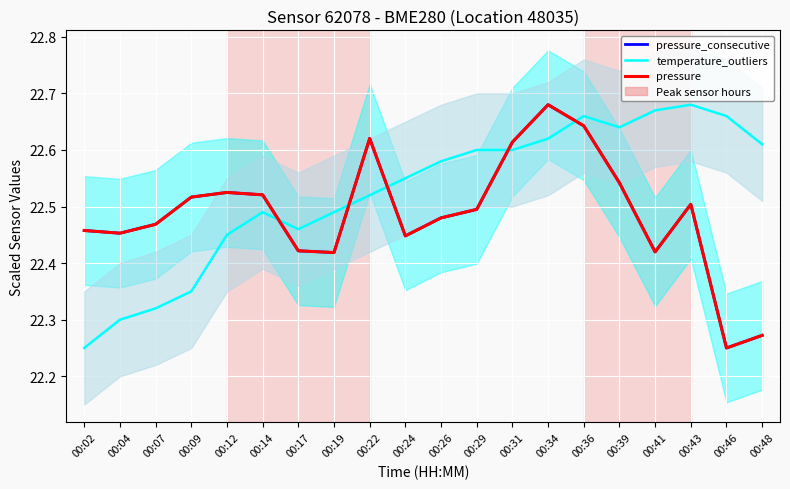

Does the chart display data point markers on the line(s)?

No